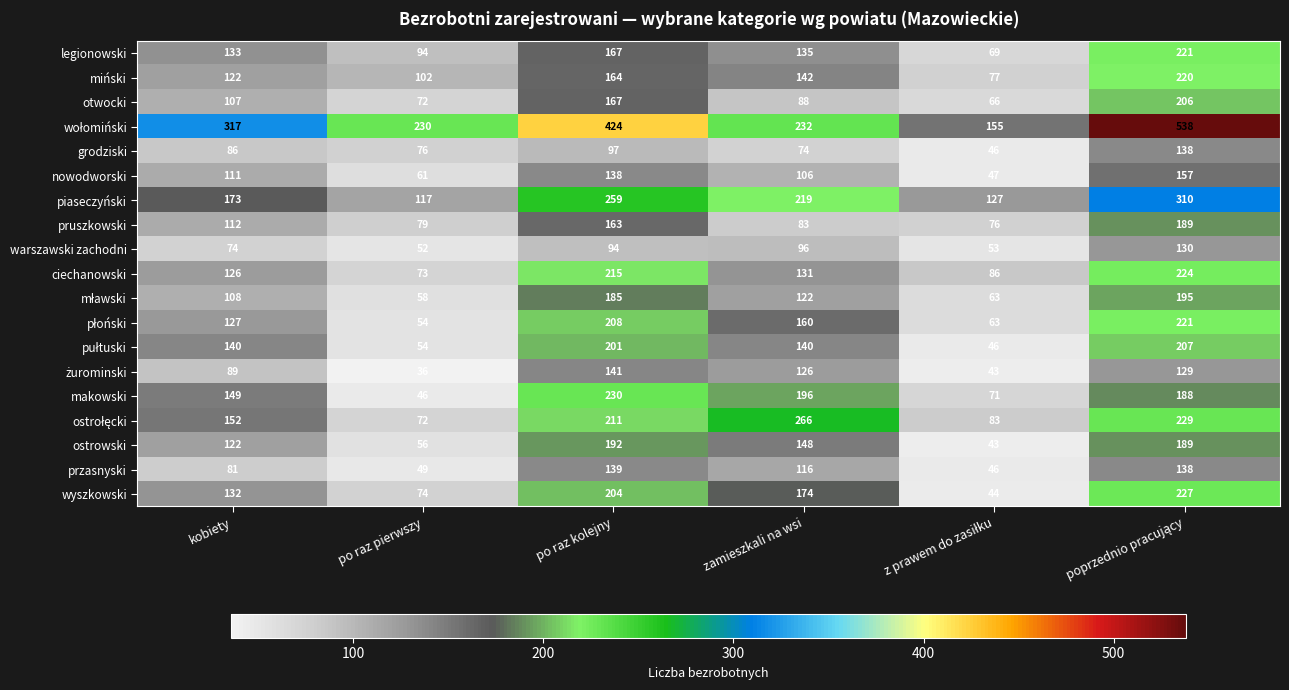

The value of otwocki at kobiety is 31. True or false?

False